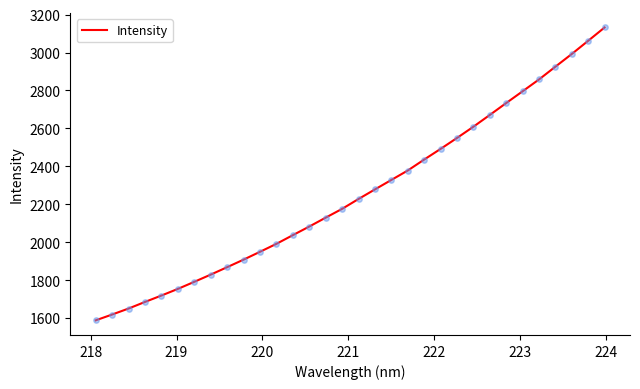

What is the greatest value displayed?

3131.9